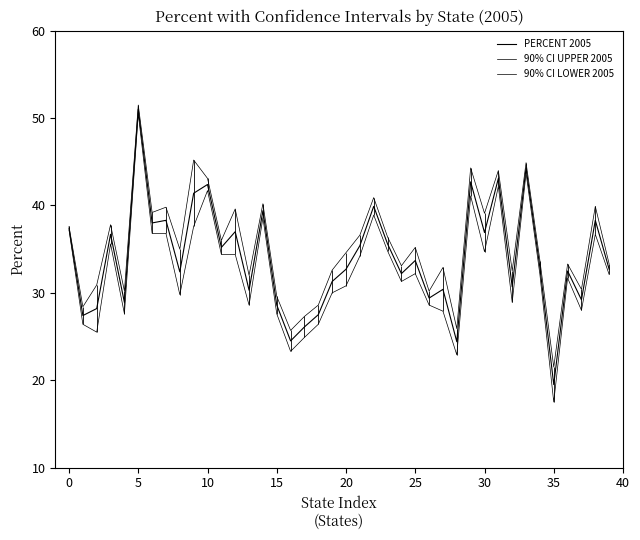

Rank the series at 35 from highest to lowest value.

90% CI UPPER 2005, PERCENT 2005, 90% CI LOWER 2005